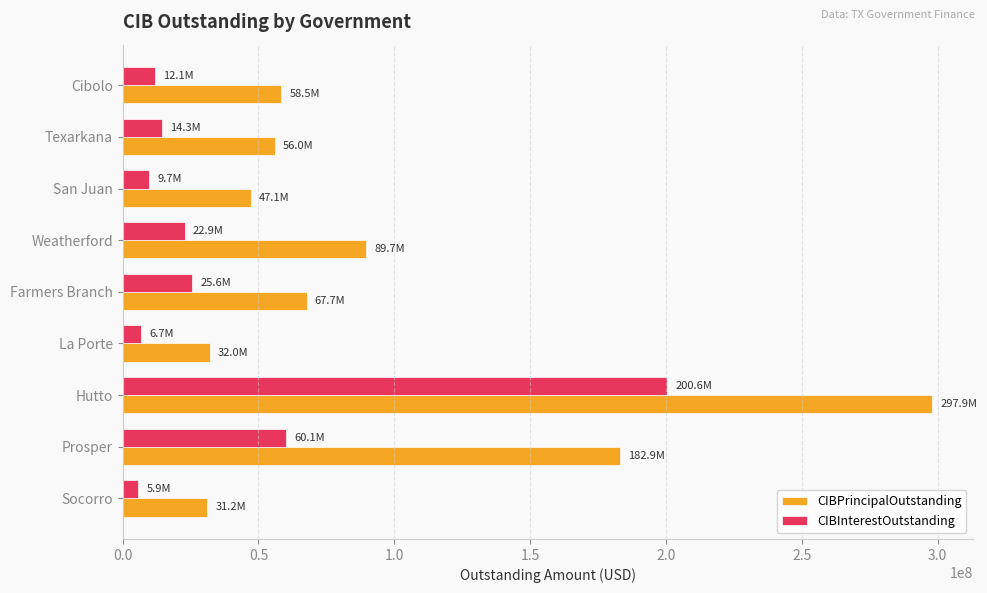

Which series has the largest range (max minus min)?

CIBPrincipalOutstanding